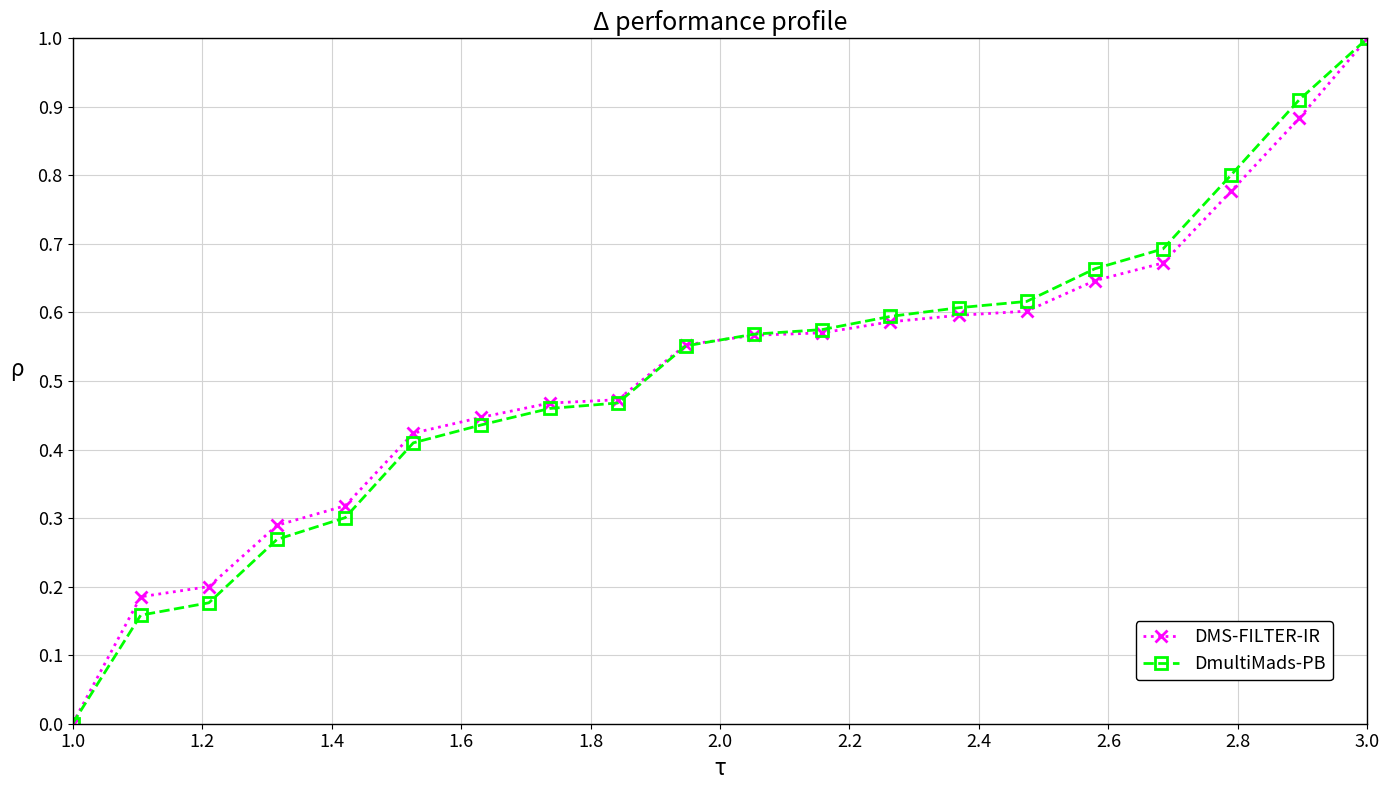

Reading left to right, list all the values displayed in this chart.

DMS-FILTER-IR: 0.0	0.2	0.2	0.3	0.3	0.4	0.4	0.5	0.5	0.6	0.6	0.6	0.6	0.6	0.6	0.6	0.7	0.8	0.9	1.0
DmultiMads-PB: 0.0	0.2	0.2	0.3	0.3	0.4	0.4	0.5	0.5	0.6	0.6	0.6	0.6	0.6	0.6	0.7	0.7	0.8	0.9	1.0